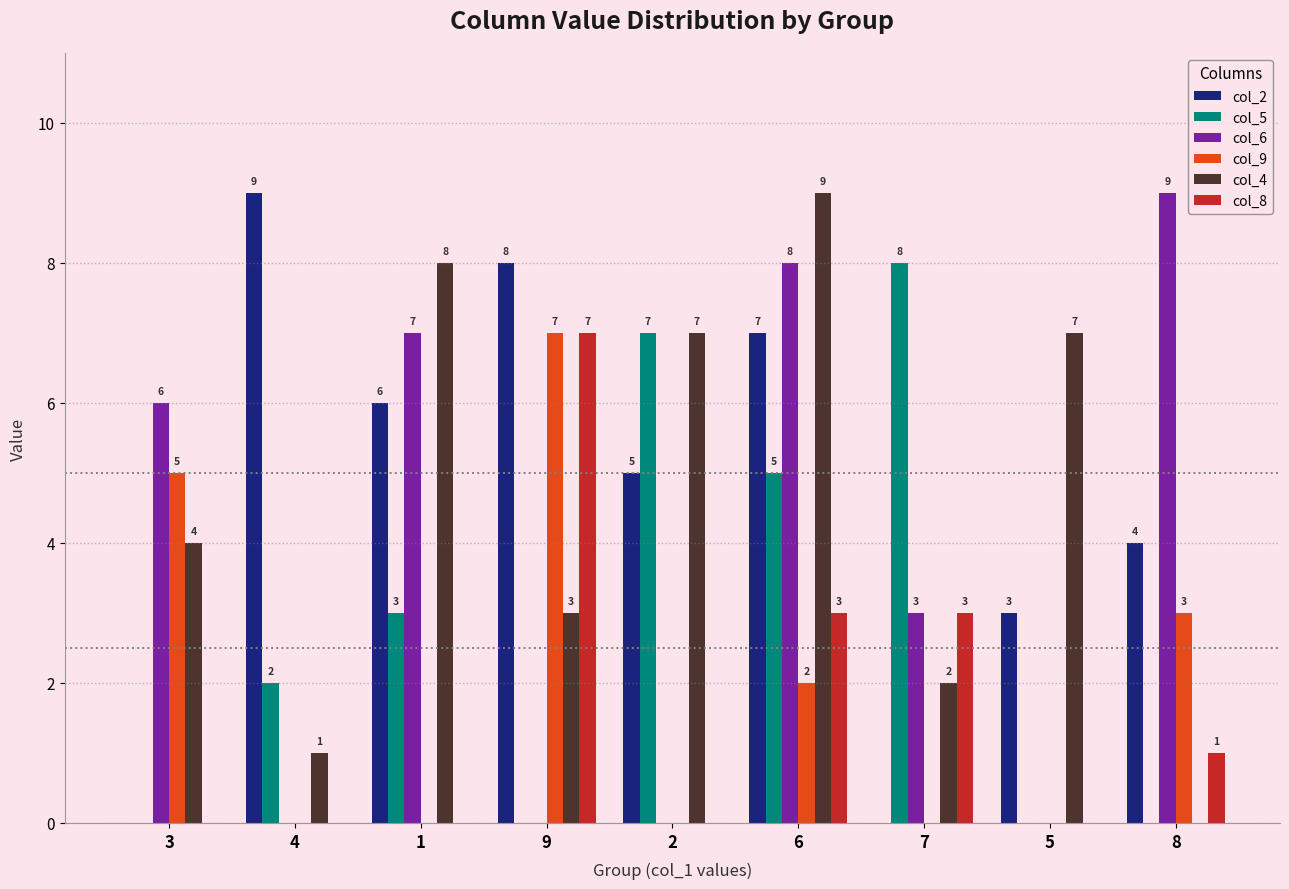

Is the value of col_5 at 1 greater than the value of col_4 at 8?

Yes